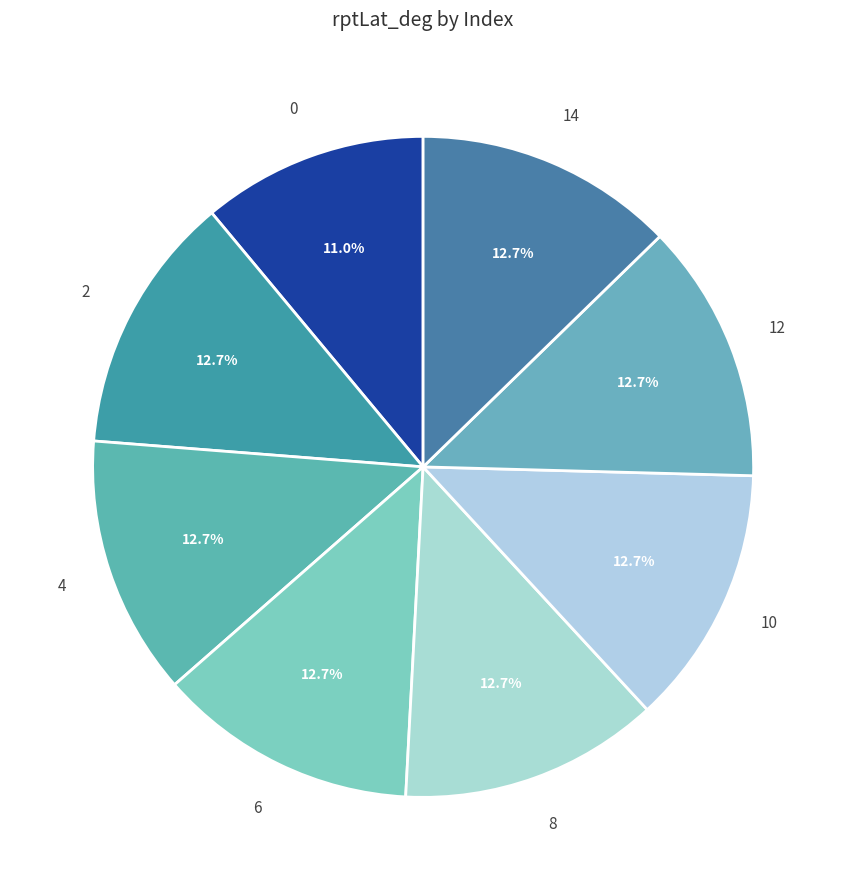

Which has a higher value, 0 or 14?

14